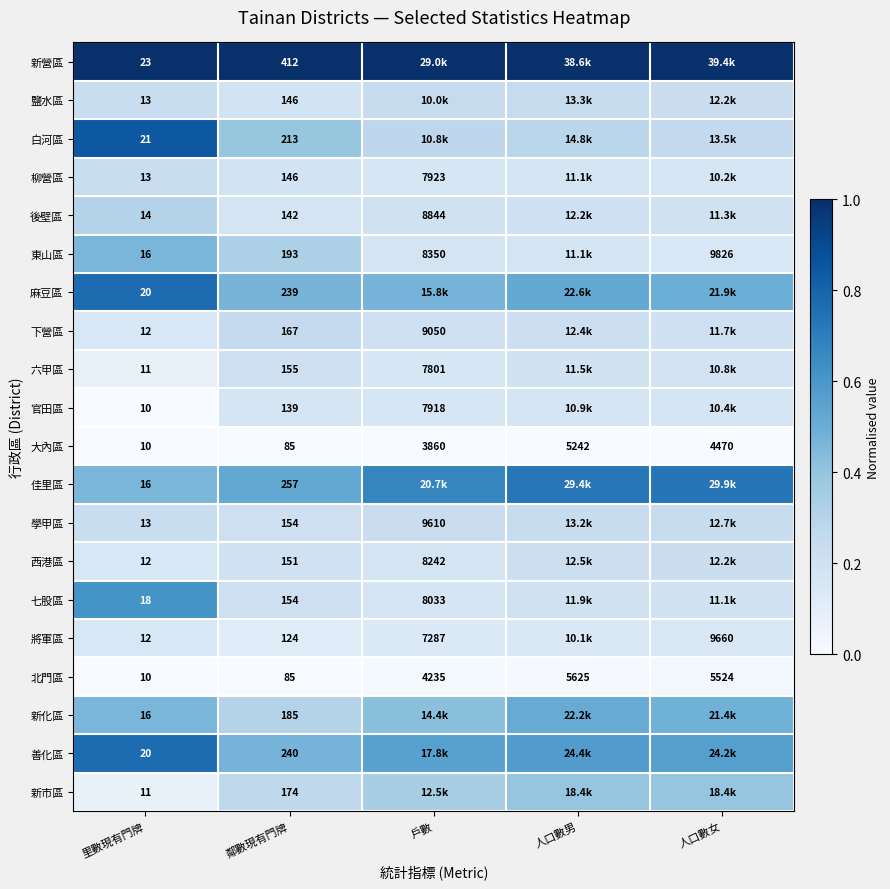

At how many categories does at least one series exceed 0?

5